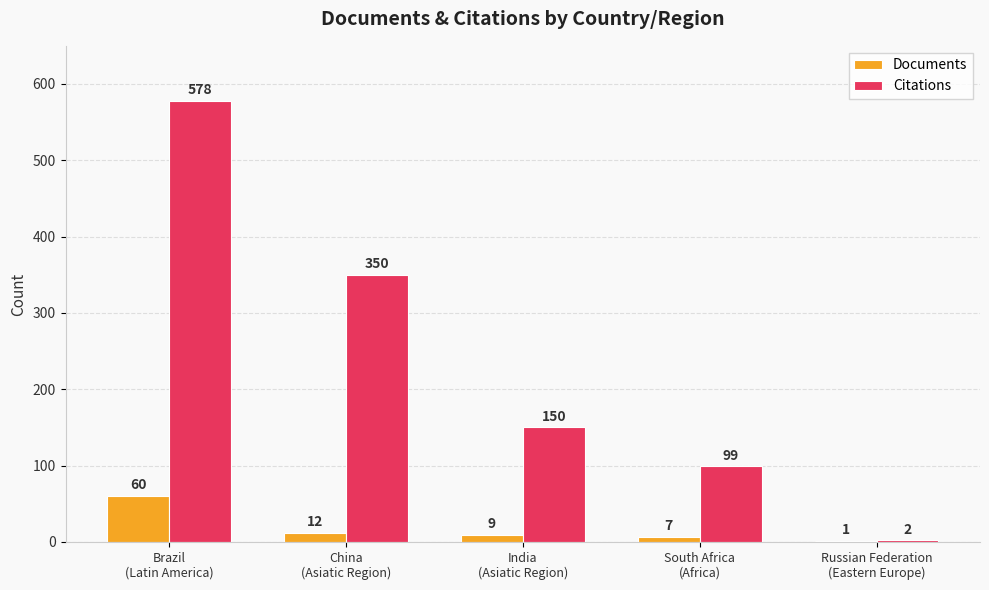

Reading left to right, extract all data points from this chart.

Documents: 60	12	9	7	1
Citations: 578	350	150	99	2